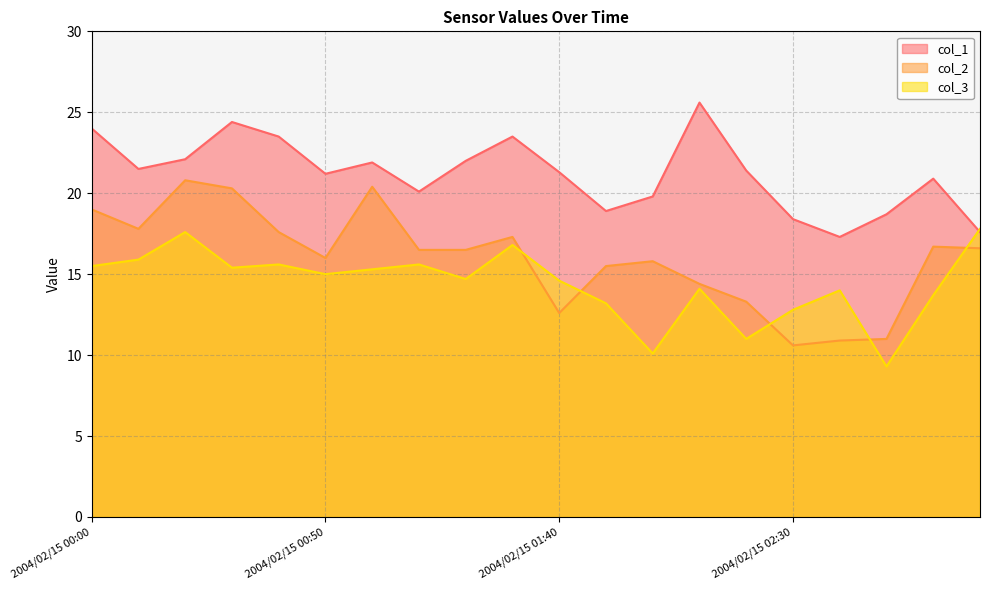

At which category does col_1 reach its first local peak?

2004/02/15 00:30